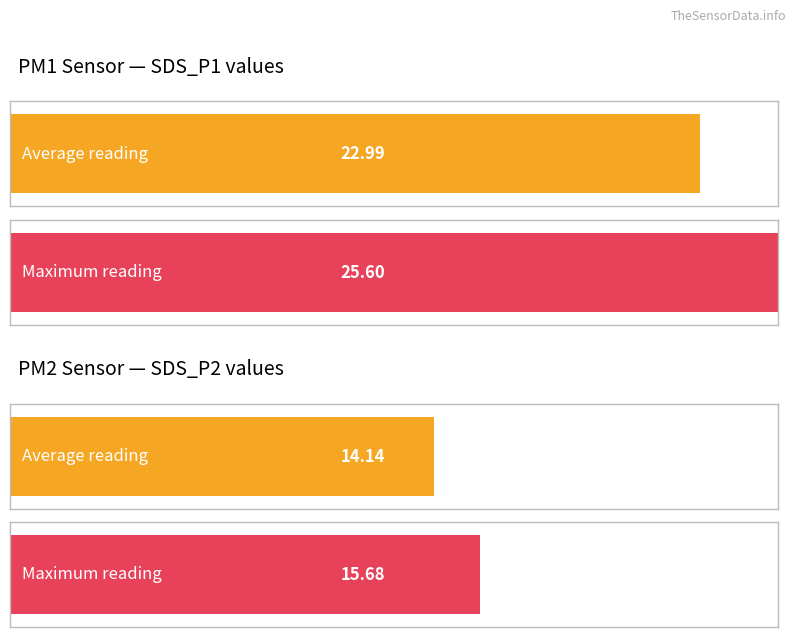

List the series in order of their peak value, lowest first.

SDS_P2, SDS_P1